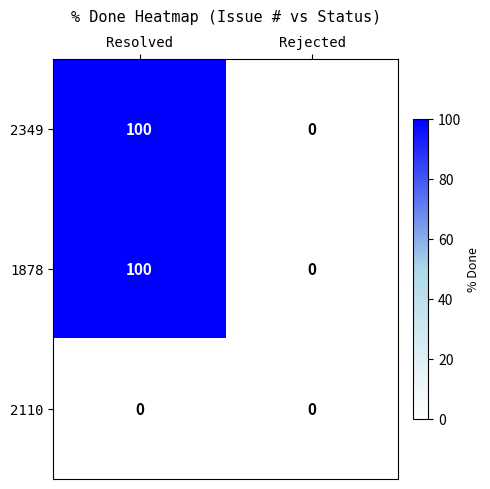

What is the average value of the 2349 series?

50